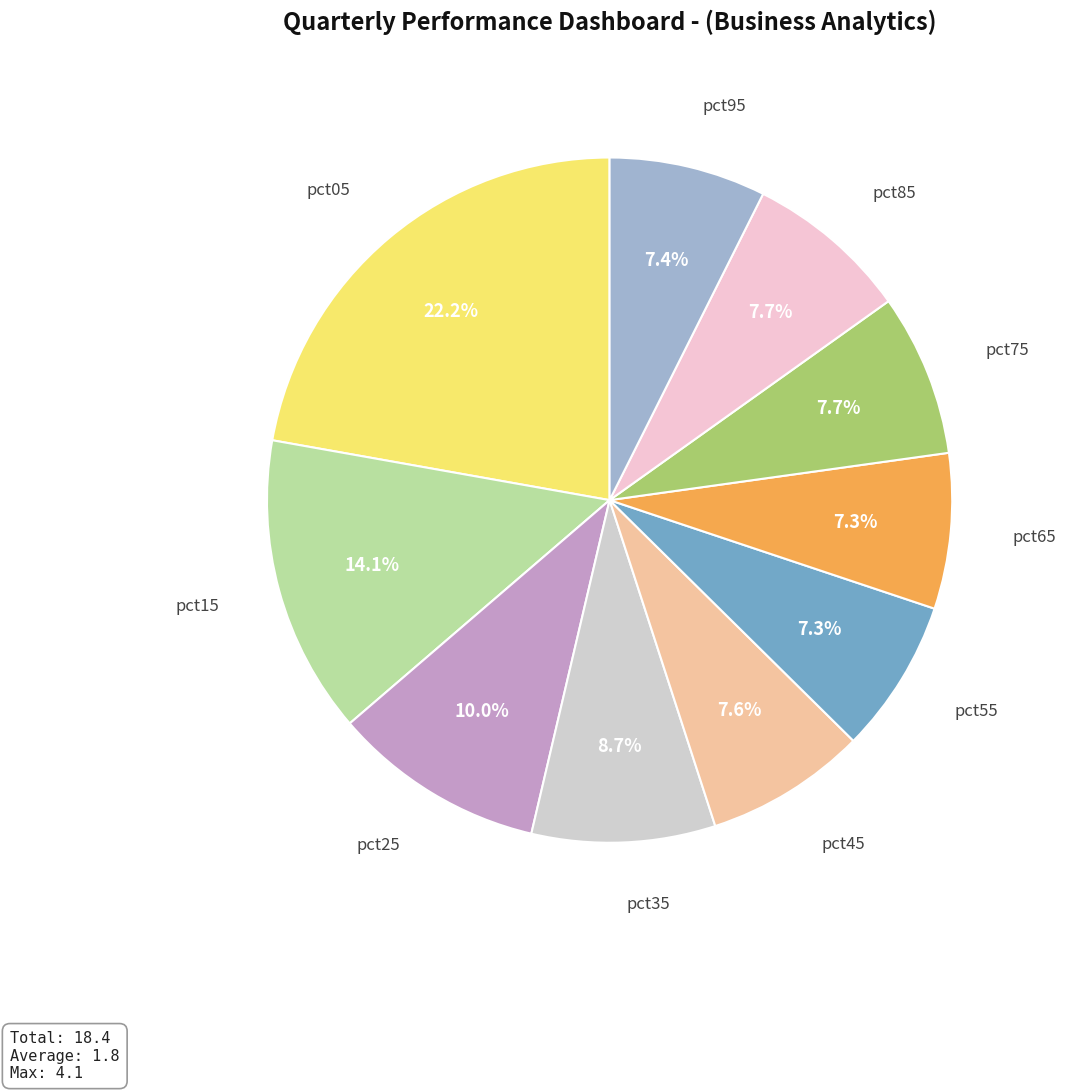

To the nearest percent, what is the combined percentage of pct45 and pct05?

30%